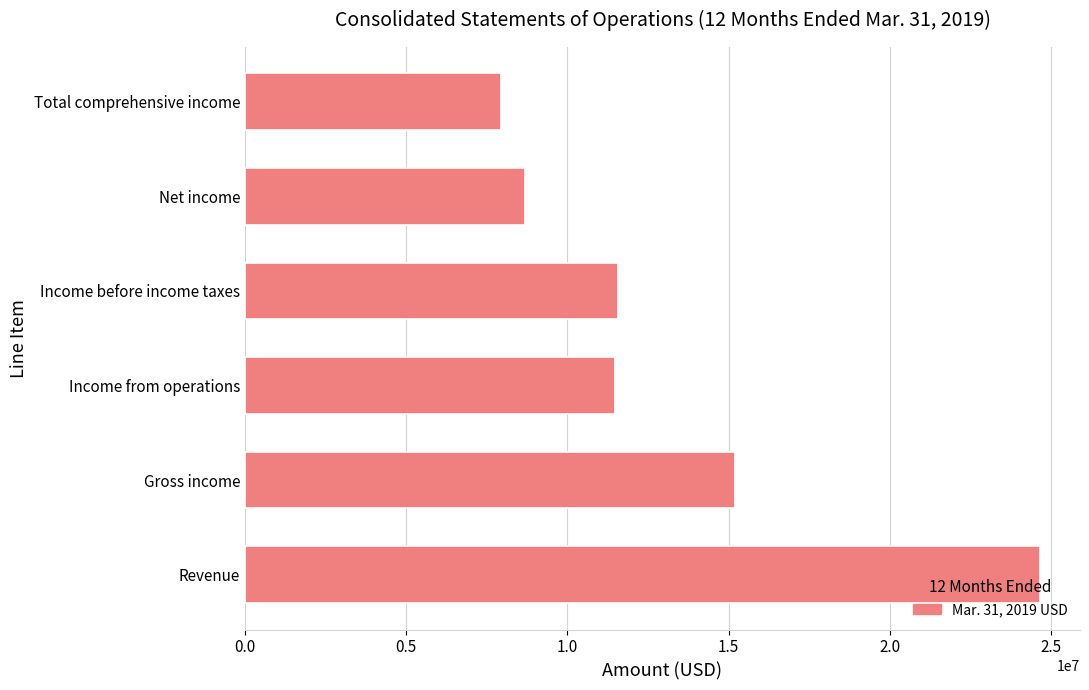

At which label is the value closest to 16304353?

Gross income